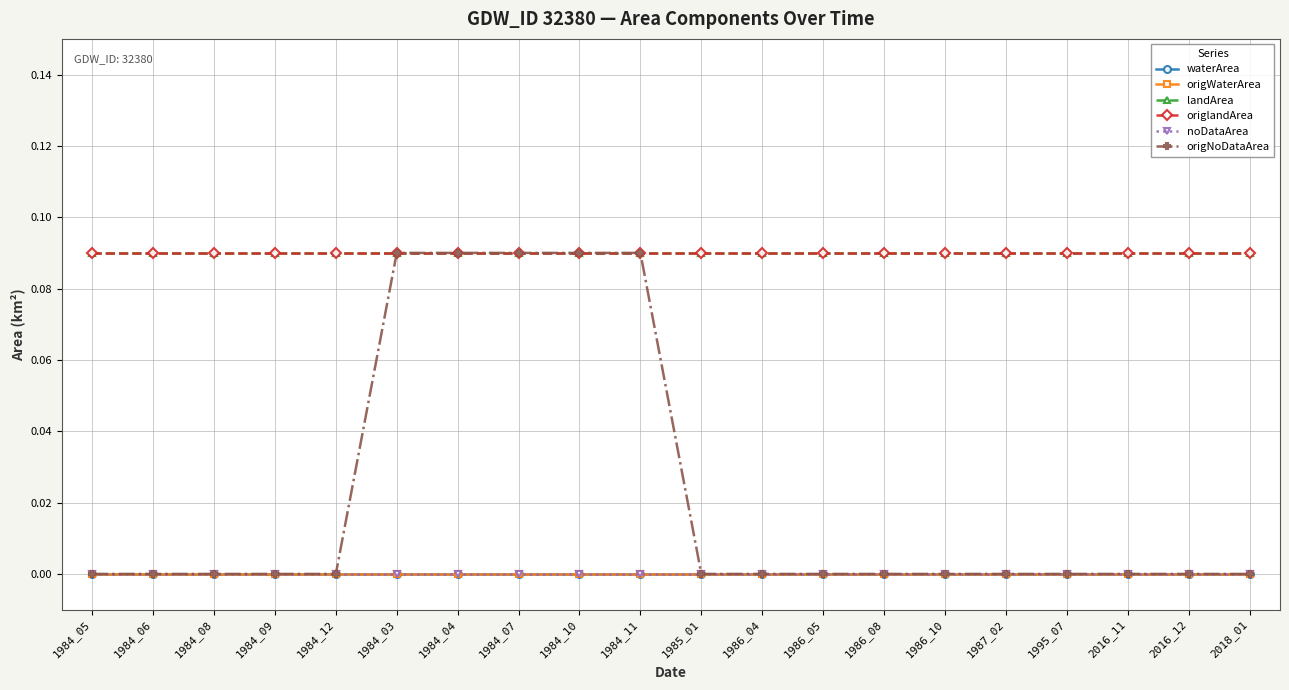

Does the chart have visible grid lines?

Yes